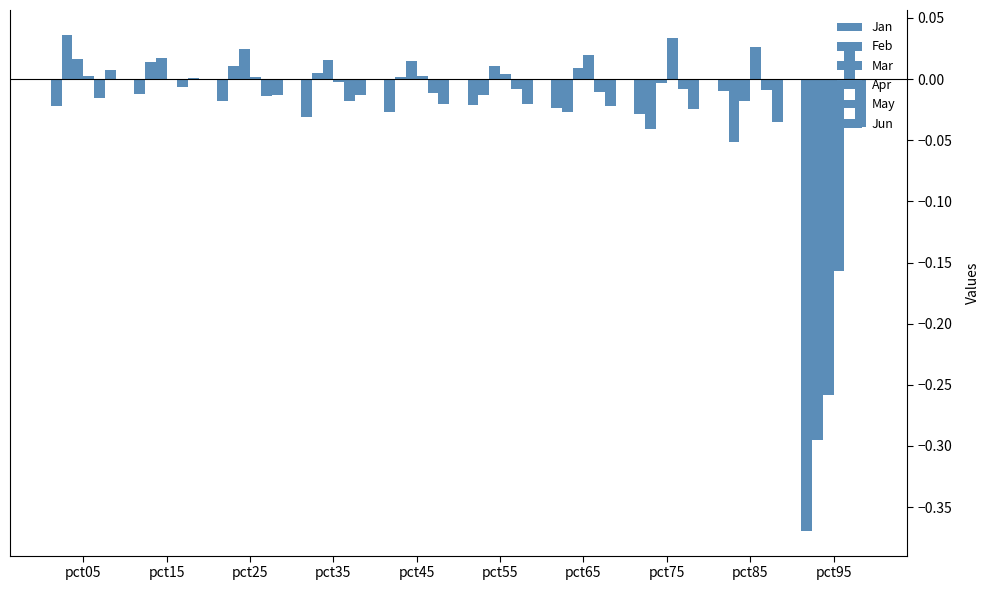

Reading left to right, list all the values displayed in this chart.

Jan: -0.0	-0.0	-0.0	-0.0	-0.0	-0.0	-0.0	-0.0	-0.0	-0.4
Feb: 0.0	0.0	0.0	0.0	0.0	-0.0	-0.0	-0.0	-0.1	-0.3
Mar: 0.0	0.0	0.0	0.0	0.0	0.0	0.0	-0.0	-0.0	-0.3
Apr: 0.0	-0.0	0.0	-0.0	0.0	0.0	0.0	0.0	0.0	-0.2
May: -0.0	-0.0	-0.0	-0.0	-0.0	-0.0	-0.0	-0.0	-0.0	0.0
Jun: 0.0	0.0	-0.0	-0.0	-0.0	-0.0	-0.0	-0.0	-0.0	-0.0